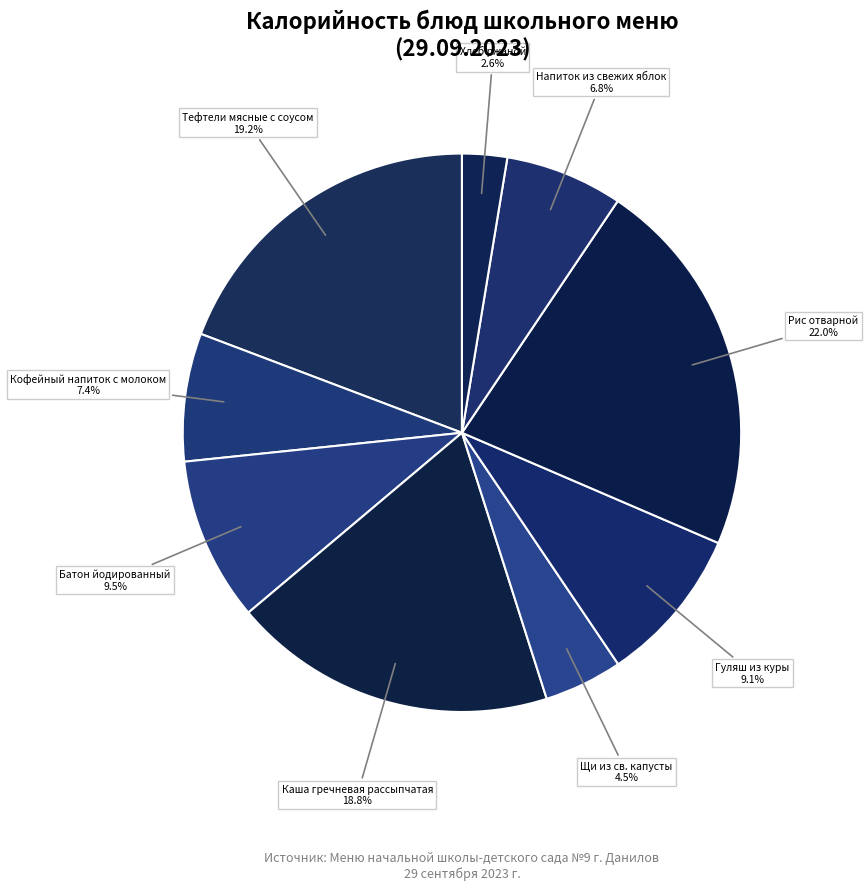

How many segments does this pie chart have?

9